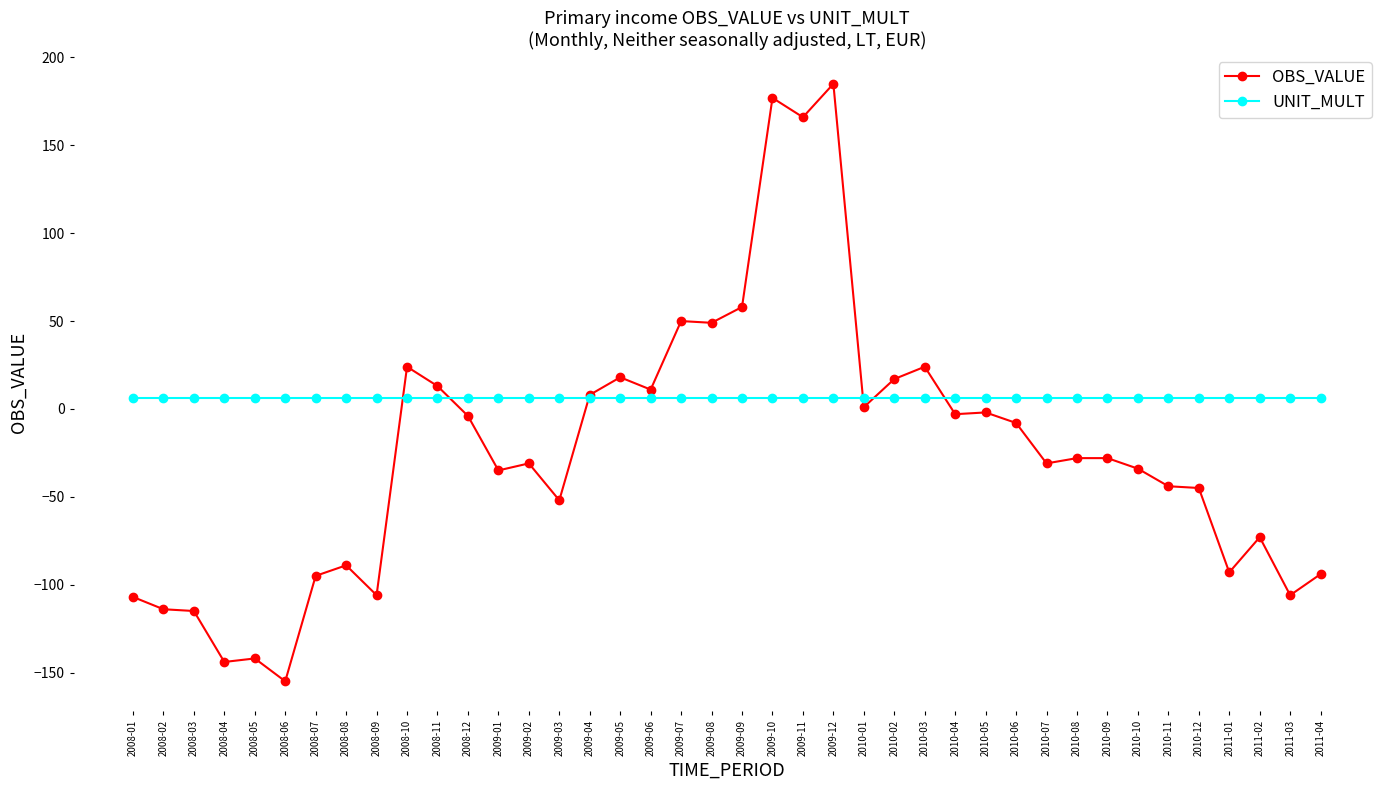

True or false: UNIT_MULT and OBS_VALUE cross at least once.

True